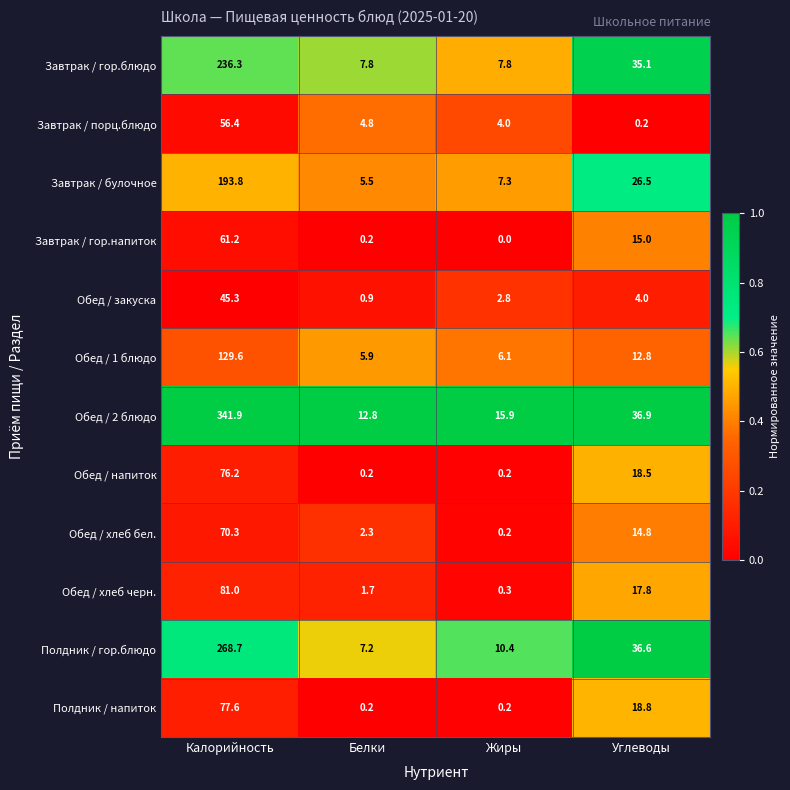

What is the difference between the highest and lowest values at Жиры?

15.9